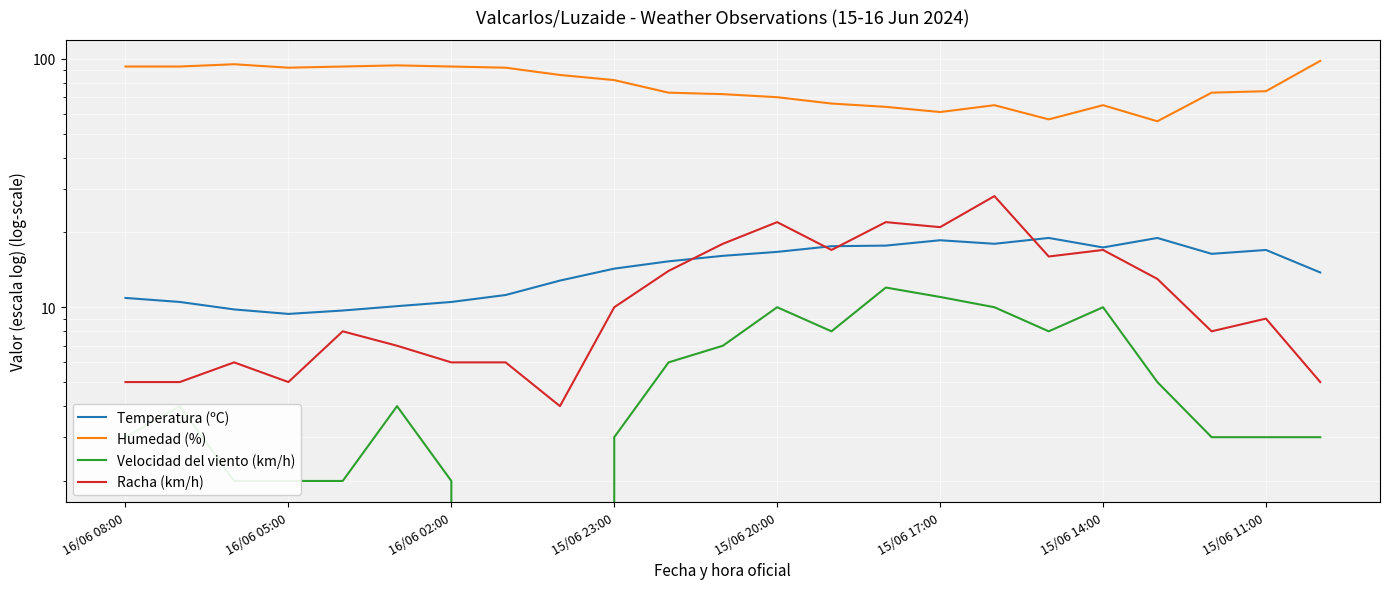

How many categories are shown in the chart?

23